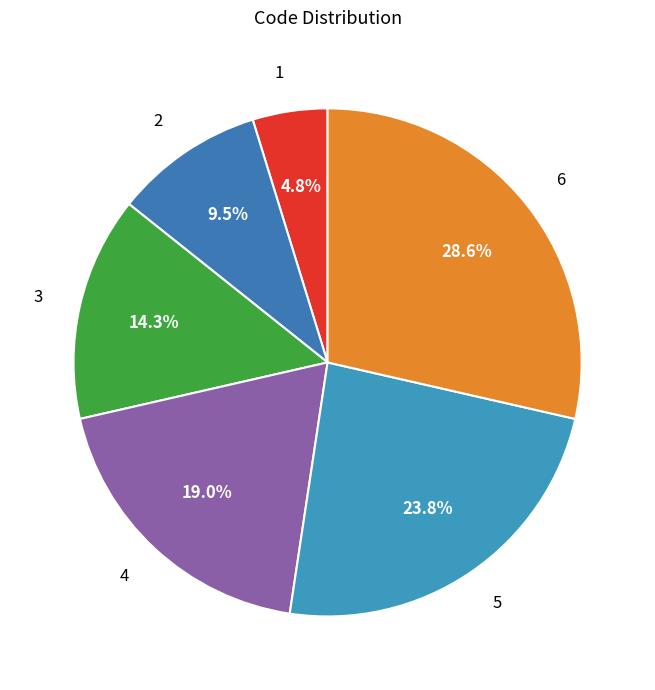

To the nearest percent, what is the average slice percentage?

17%